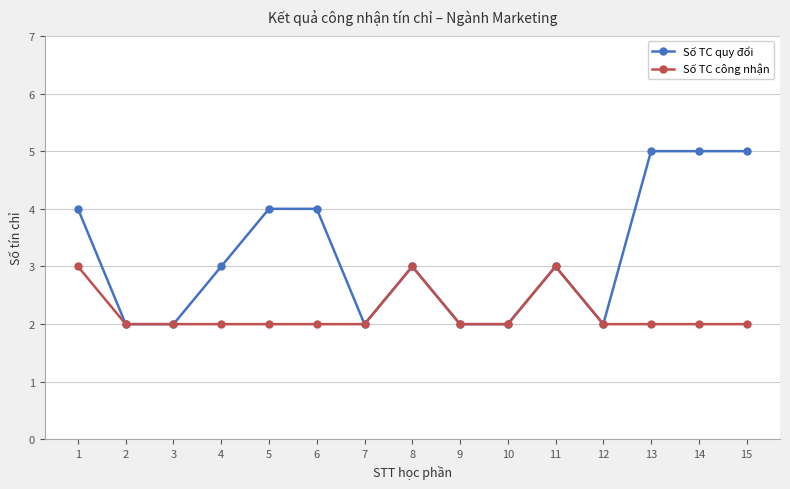

What is the total value across all series at 9?

4